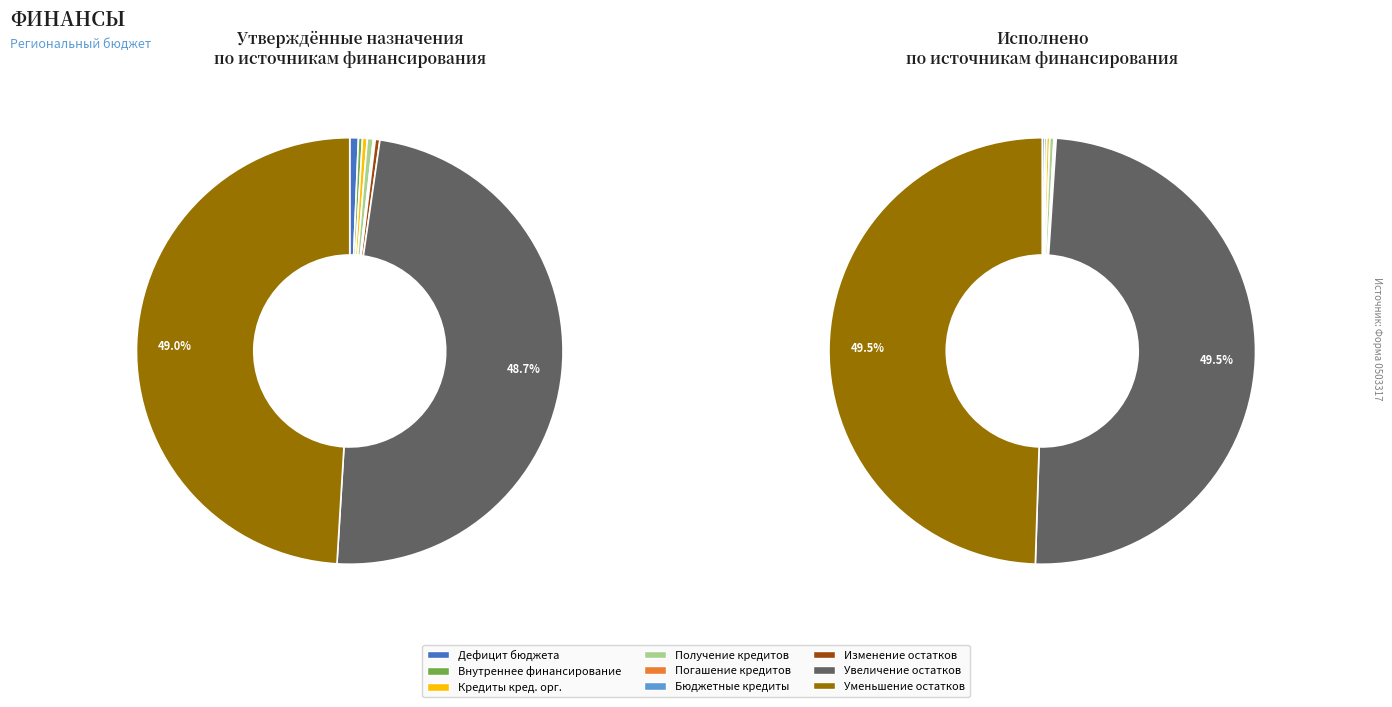

Does Кредиты кредитных организаций account for over 50% of the chart?

No